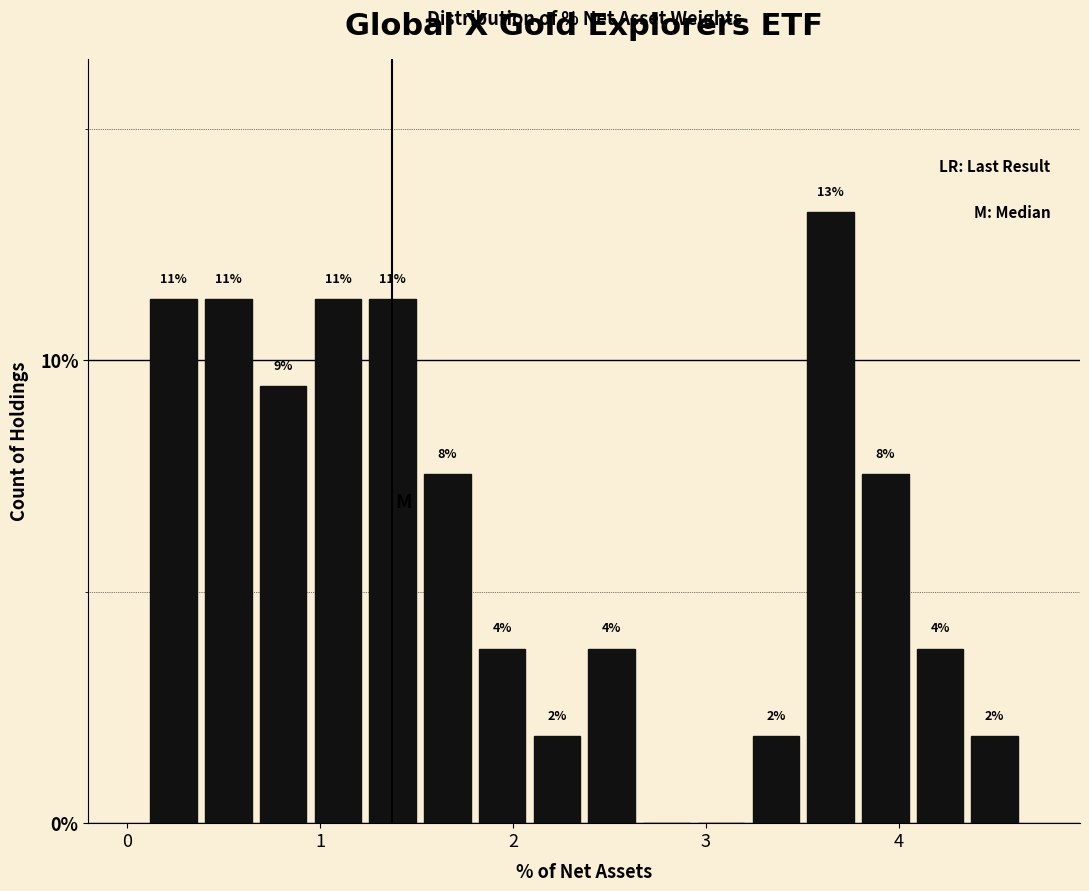

Around what value on the x-axis is the tallest bar? Give the approximate position of its centre, as read against the axis.

3.6